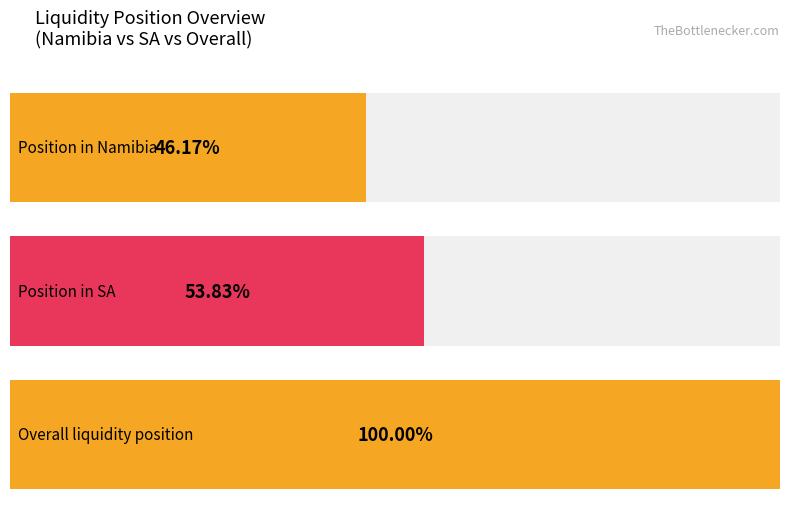

True or false: Overall liquidity position has a value of 3033252.7 at 2023-01-18.

False